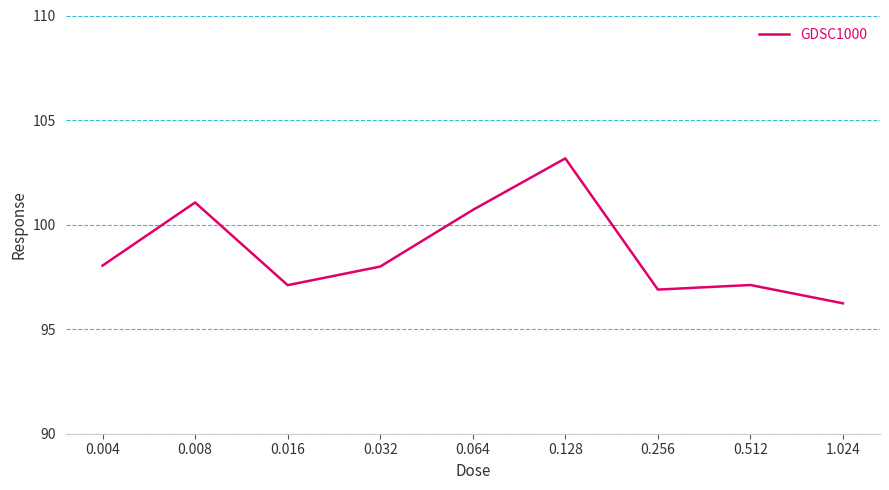

What is the sum of all values?

888.3